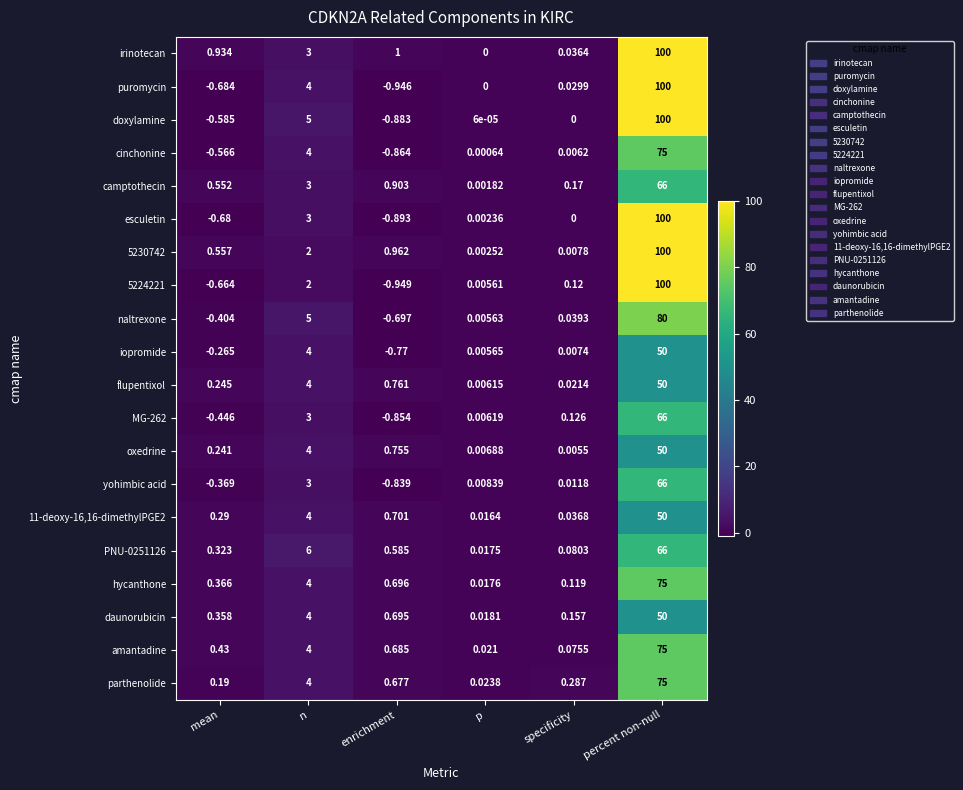

Where is yohimbic acid nearest to the value 32?

n